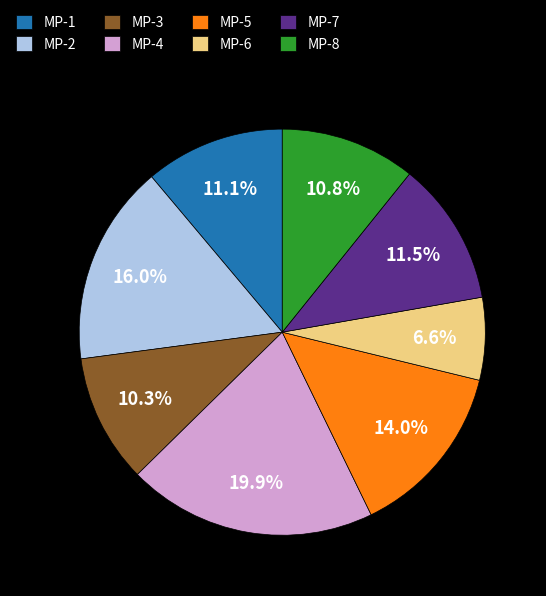

What is the largest slice in the pie chart?

MP-4